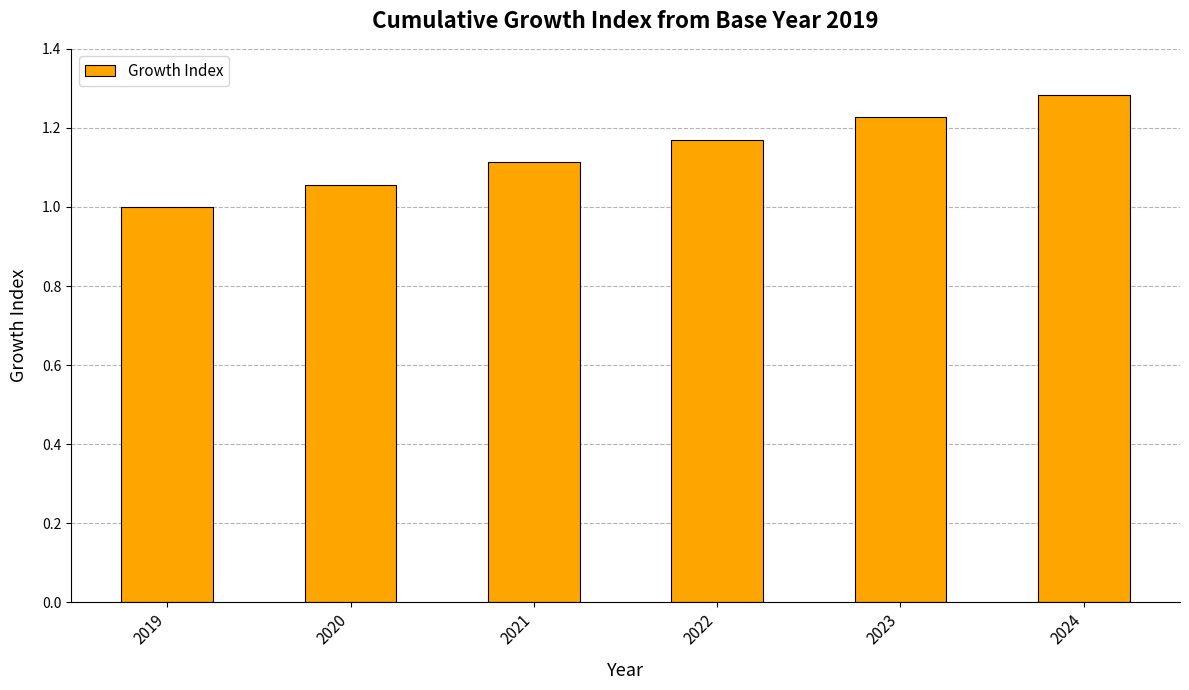

List the labels in order of value, smallest first.

2019, 2020, 2021, 2022, 2023, 2024